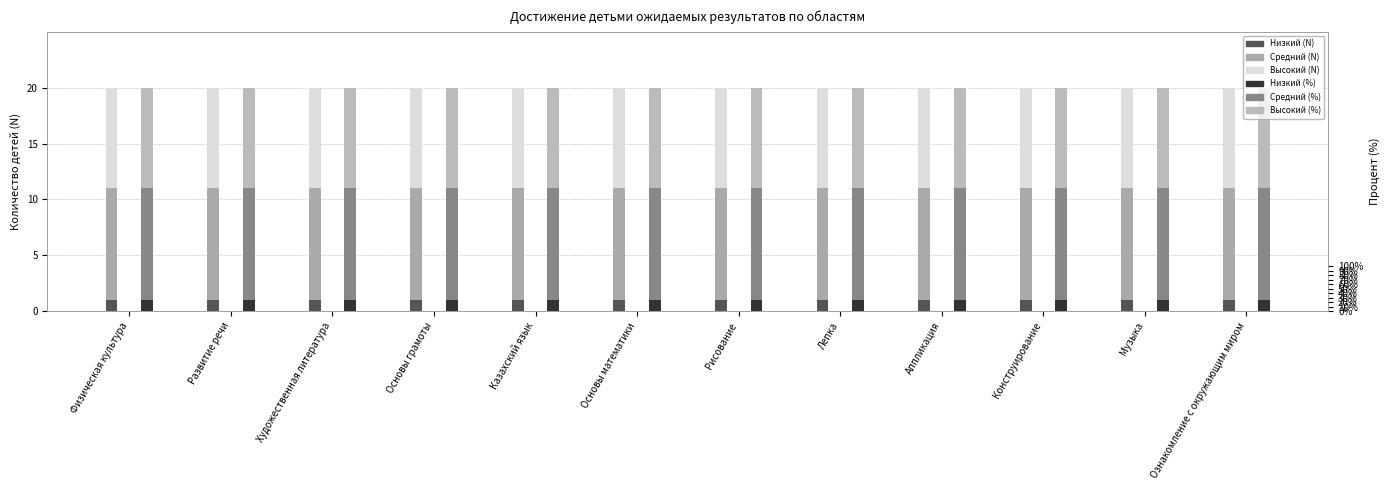

How many bars are there in each group?

6